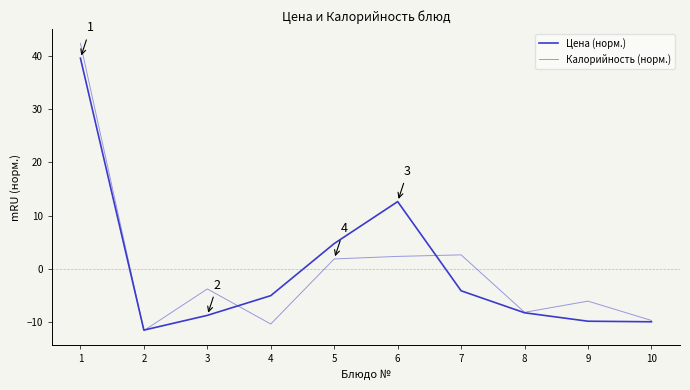

The value of Калорийность (норм.) at 10 is -5.6. True or false?

False